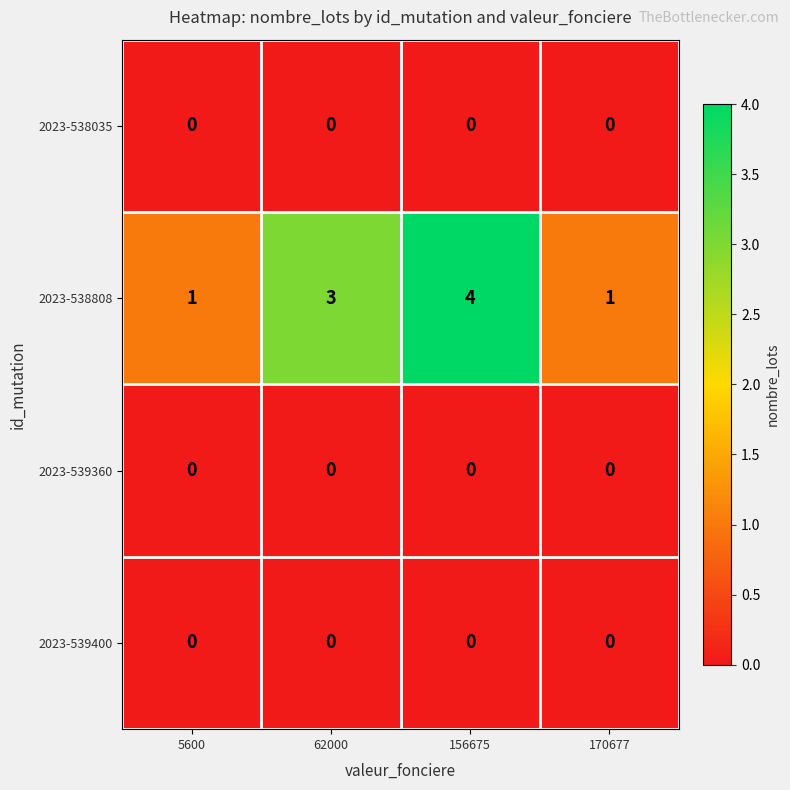

What is the total value across all series at 170677?

1